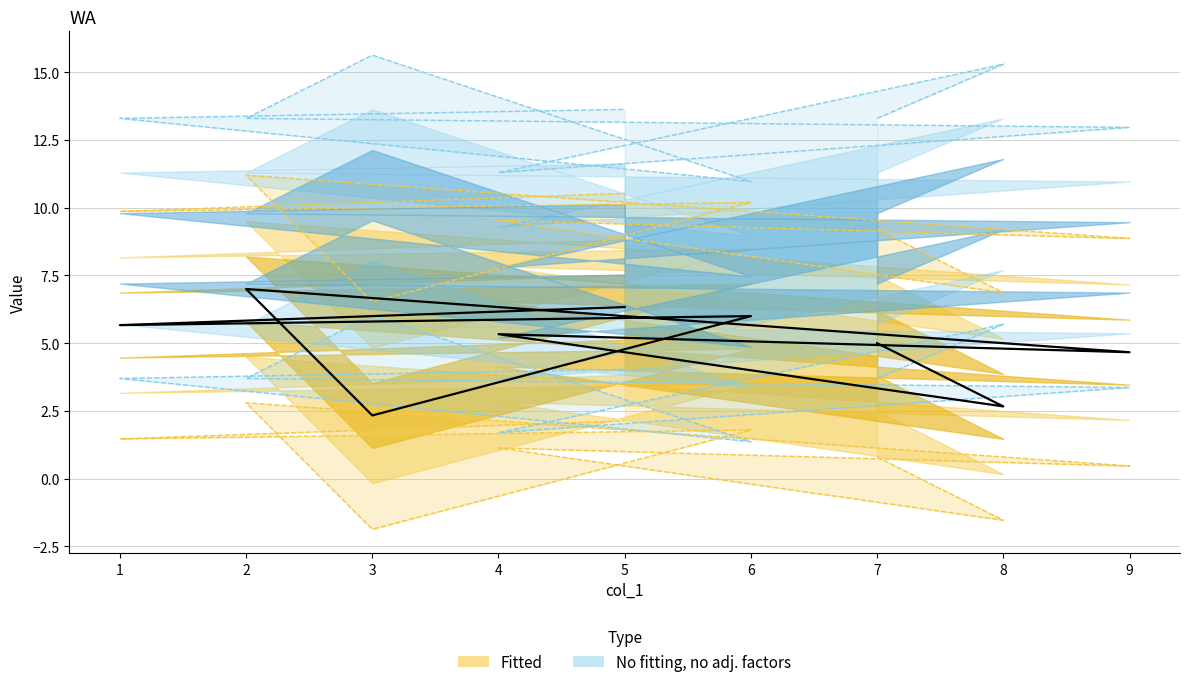

What is the sum of all col_6 hi values?

119.7